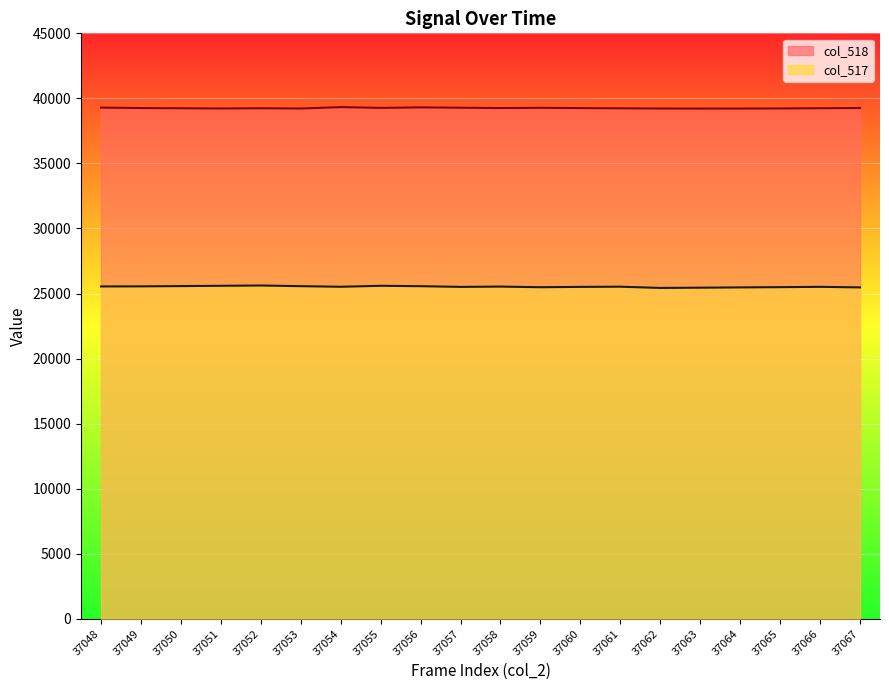

Does the chart display data point markers on the line(s)?

No